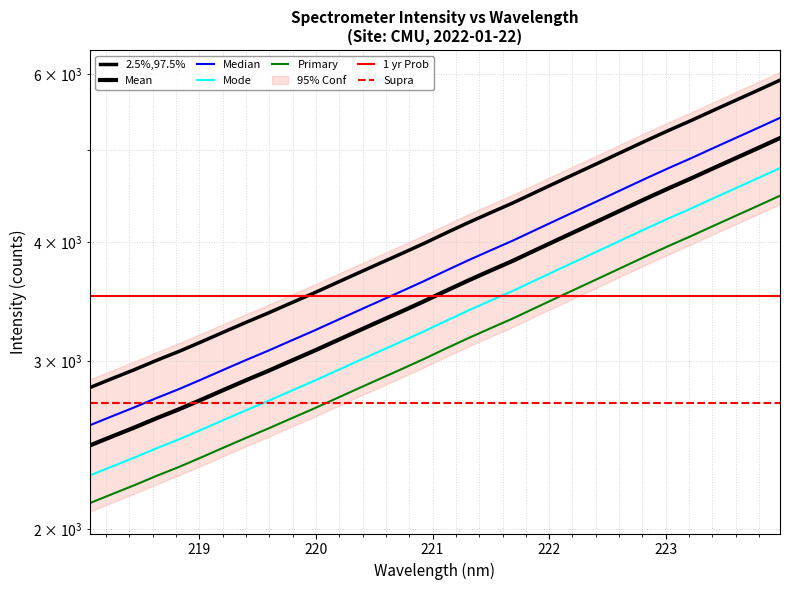

True or false: the data shows 5238.7 at 223.0264.

True